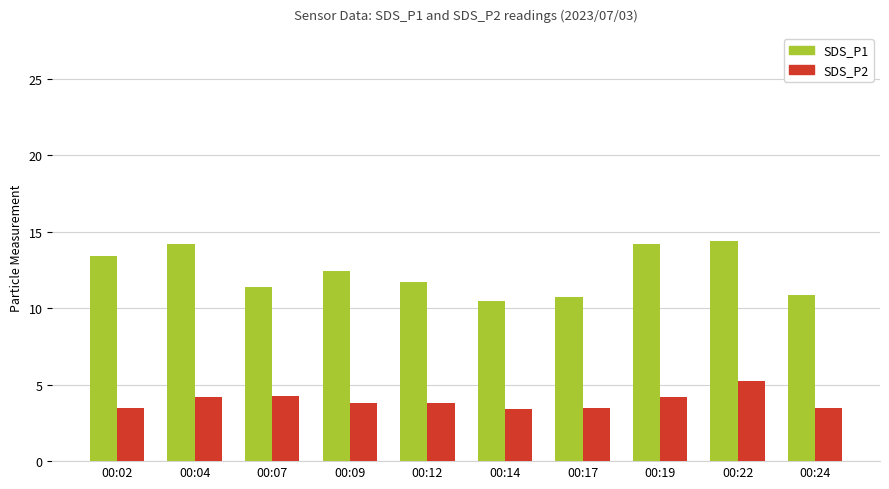

Which series has the largest range (max minus min)?

SDS_P1